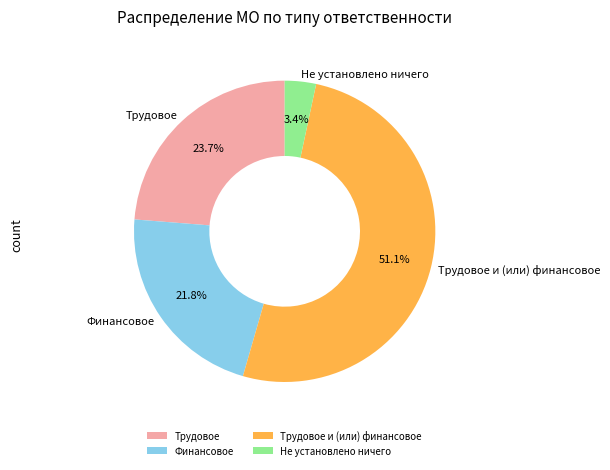

What is the smallest slice in the pie chart?

Не установлено ничего